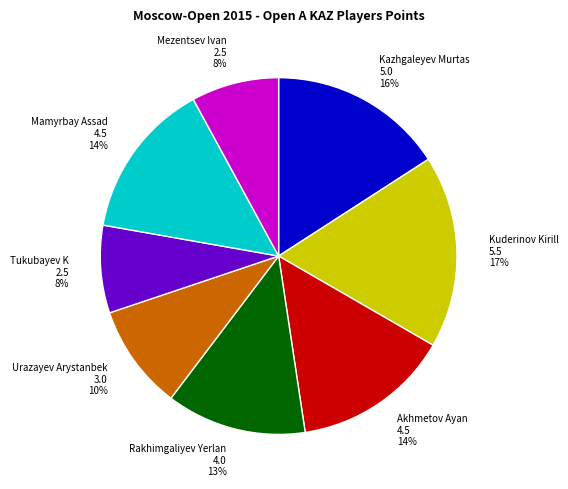

To the nearest percent, what percentage of the pie is Rakhimgaliyev Yerlan?

13%